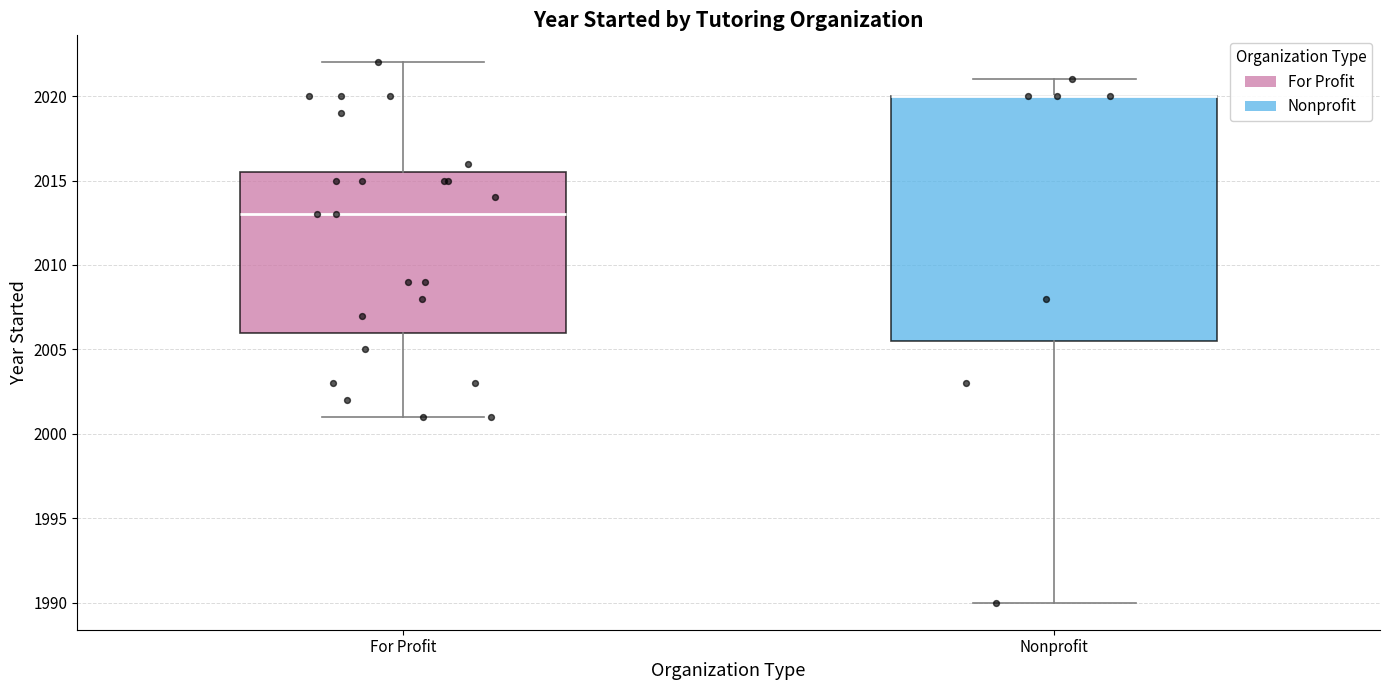

Reading left to right, transcribe this box plot: for each box, give where its median line is, the range the box spans, and where its two whiskers end, as read against the y-axis. The values are not printed on the chart, so give them approximately, as read against the axis.

For Profit: median 2013.0, box 2006.0 to 2015.5, whiskers 2001.0 to 2022.0
Nonprofit: median 2020.0 (drawn on the box's upper edge), box 2005.5 to 2020.0, whiskers 1990.0 to 2021.0